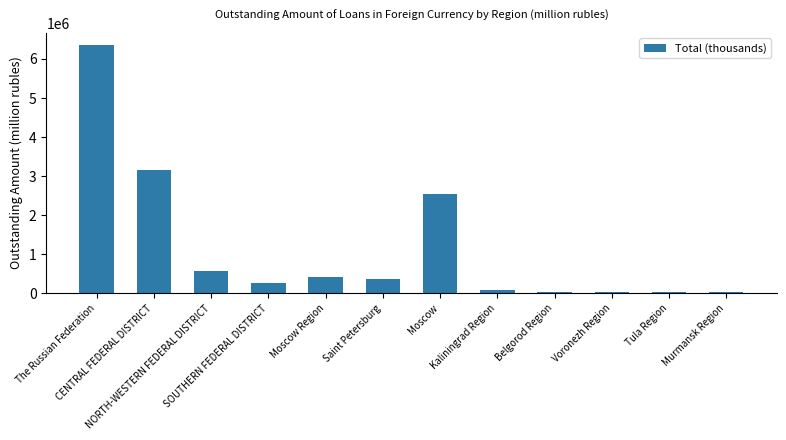

Is it true that the value at Murmansk Region is 31459?

True